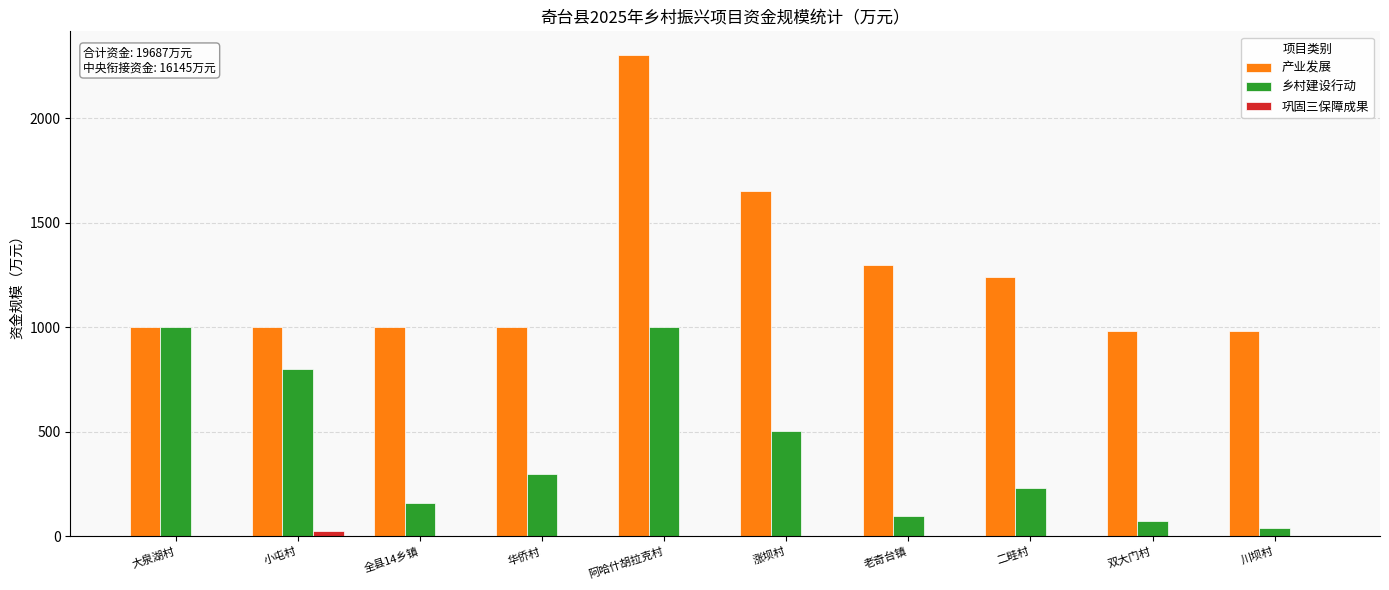

Which series has the widest spread of values?

产业发展